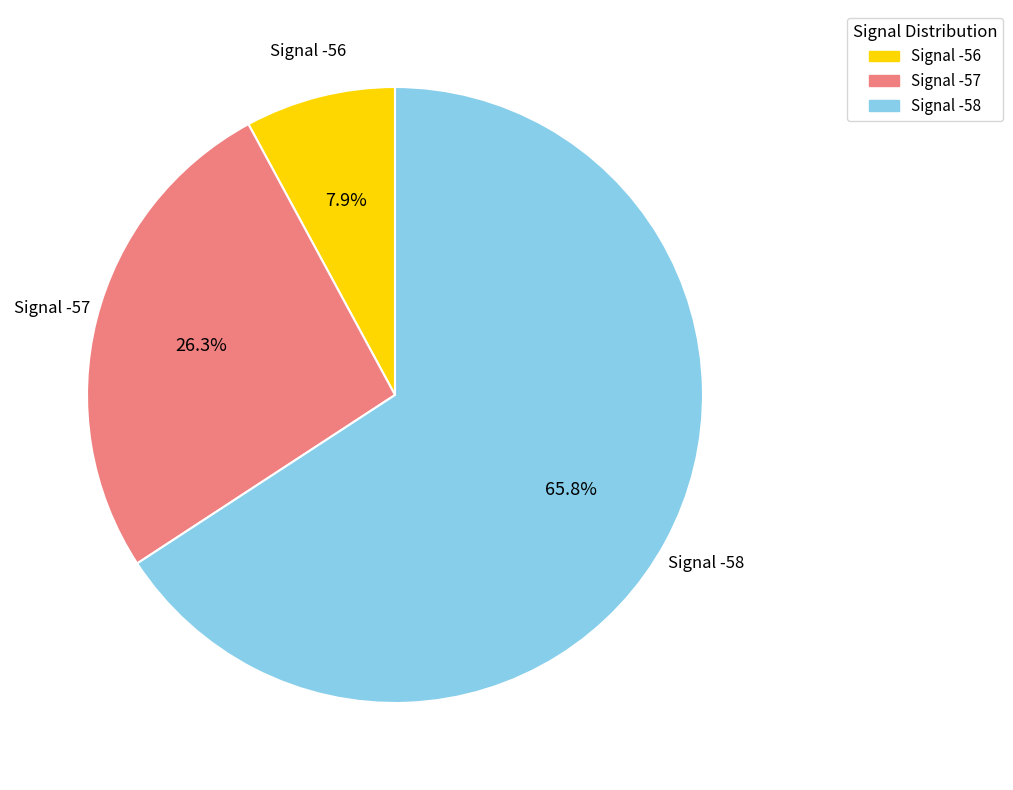

The Signal -57 slice represents 46% of the pie. True or false?

False